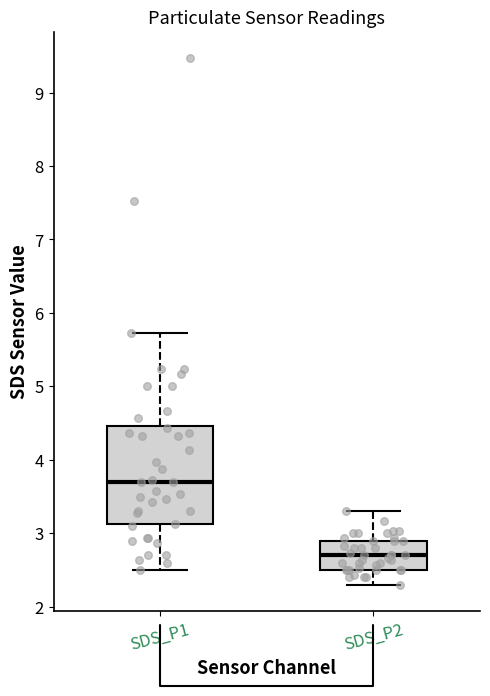

Reading left to right, transcribe this box plot: for each box, give where its median line is, the range the box spans, and where its two whiskers end, as read against the y-axis. The values are not printed on the chart, so give them approximately, as read against the axis.

SDS_P1: median 3.7, box 3.1 to 4.5, whiskers 2.5 to 5.7
SDS_P2: median 2.7, box 2.5 to 2.9, whiskers 2.3 to 3.3